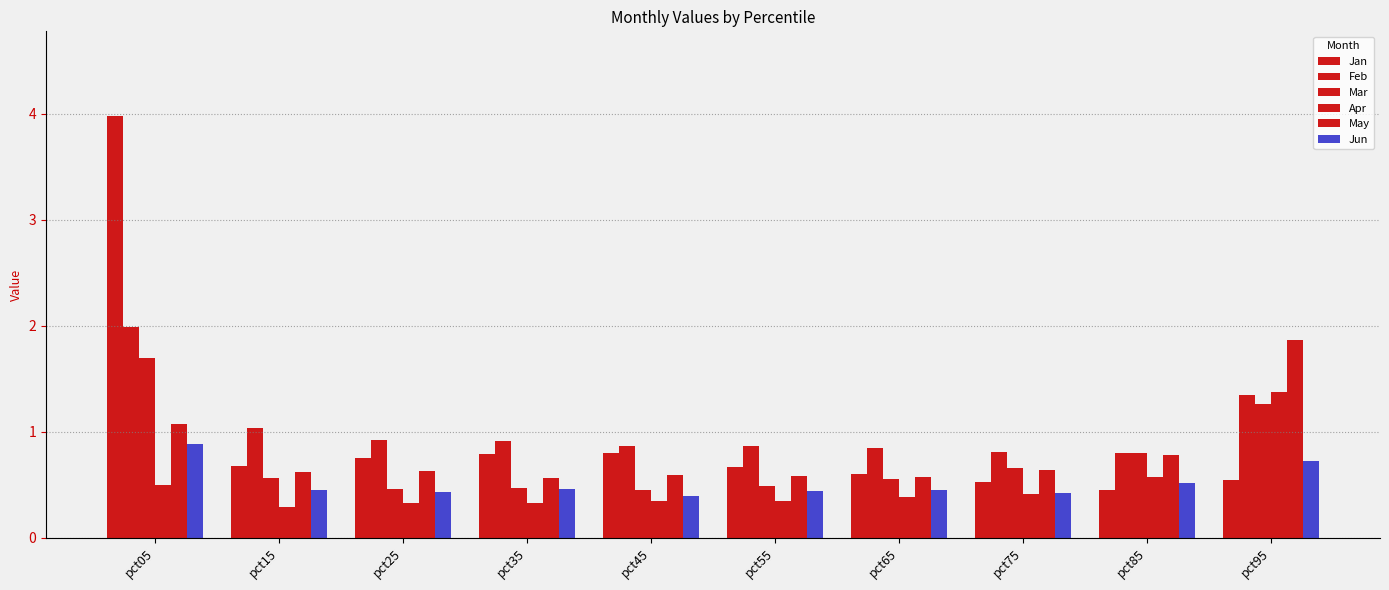

What is the difference between the second highest and minimum values in the Feb series?

0.5